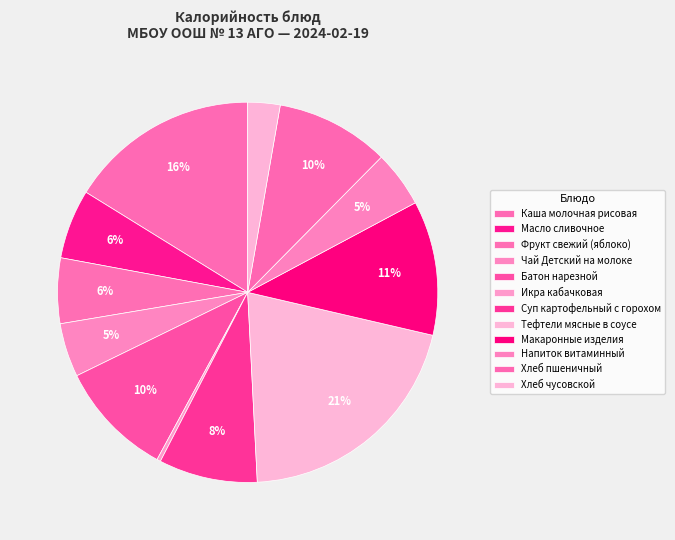

Count the number of slices in the pie.

12